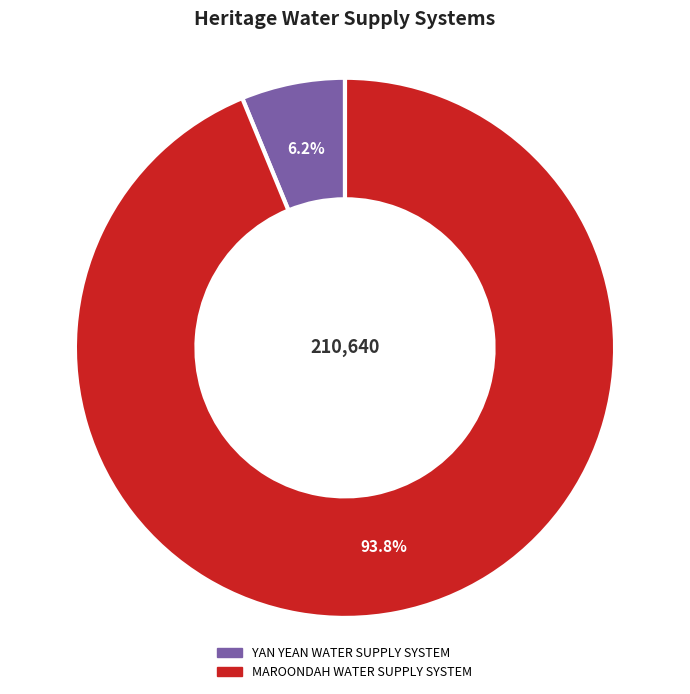

What portion of the pie excludes MAROONDAH WATER SUPPLY SYSTEM?

6.2%